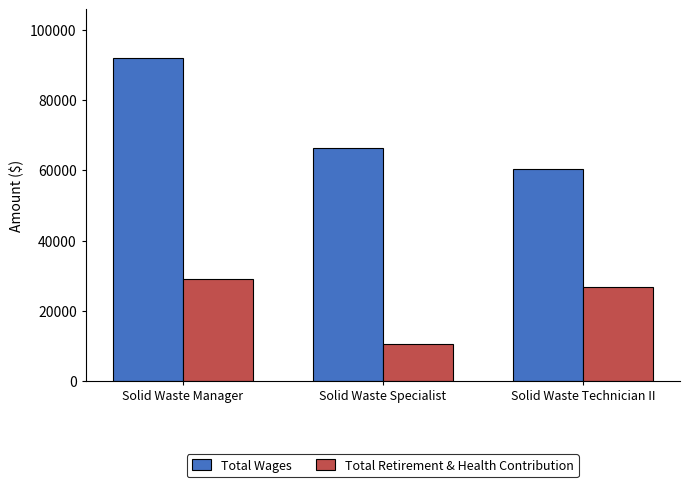

Which series has the largest total across all categories?

Total Wages